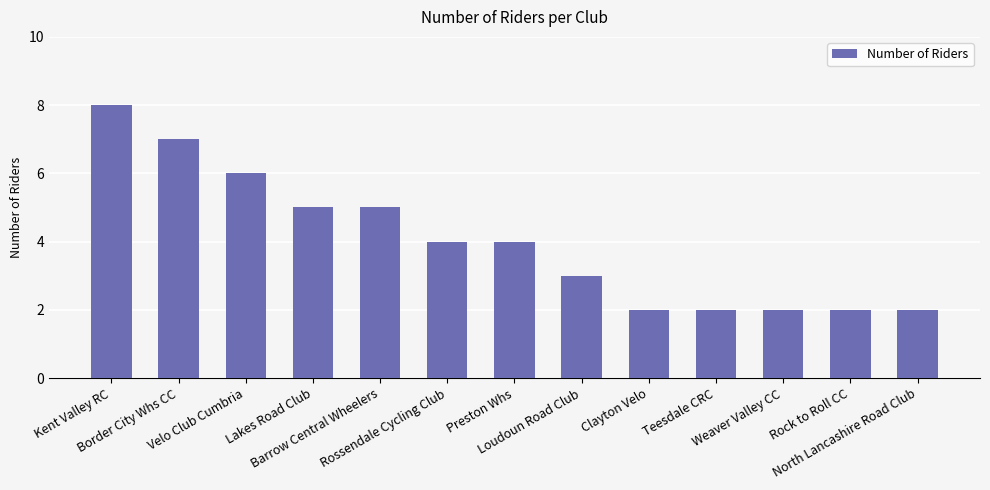

What is the sum of the values at Clayton Velo and North Lancashire Road Club?

4